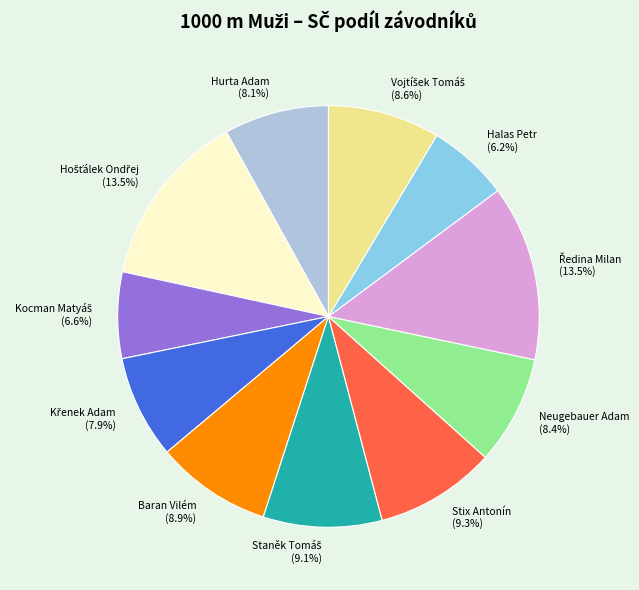

Does any single category account for the majority?

No